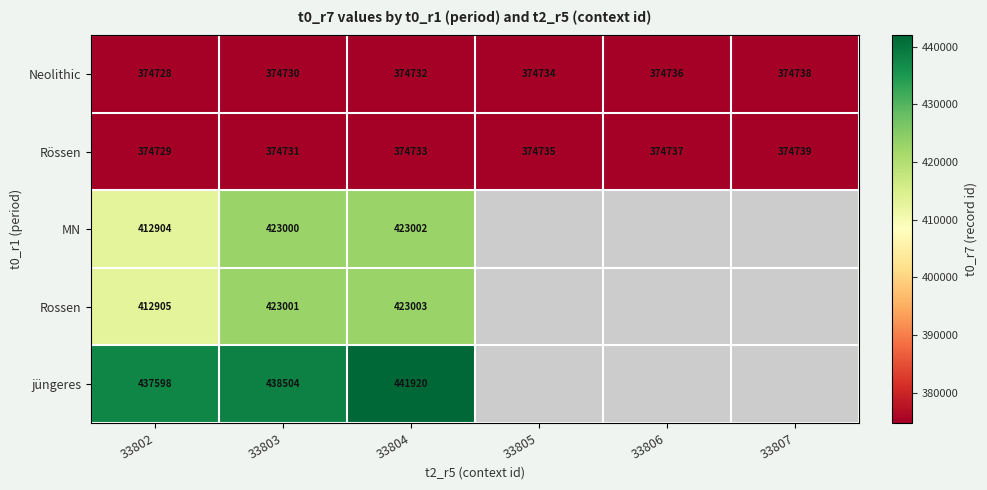

Between 33807 and 33806, which is larger?

33807